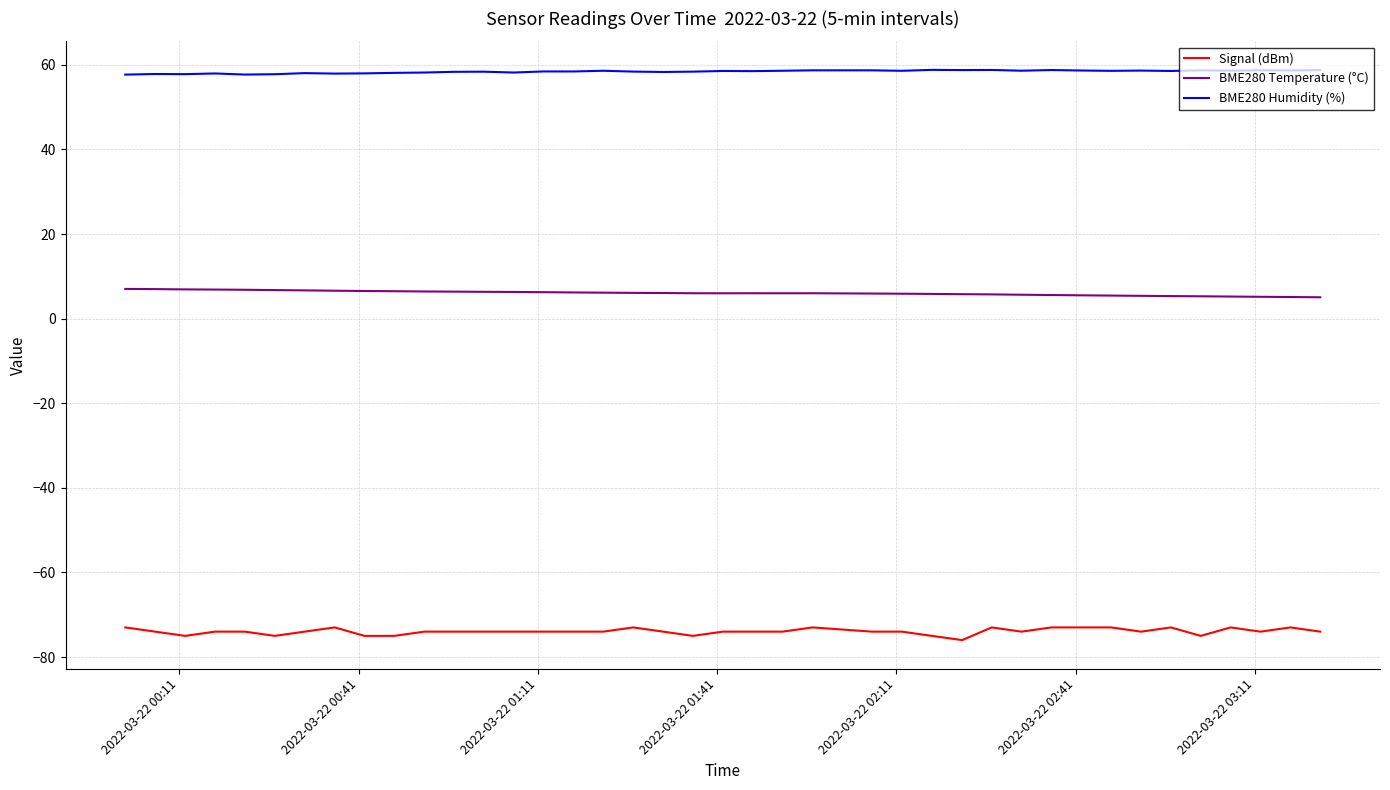

Rank the series by their maximum value, from highest to lowest.

BME280 Humidity (%), BME280 Temperature (°C), Signal (dBm)